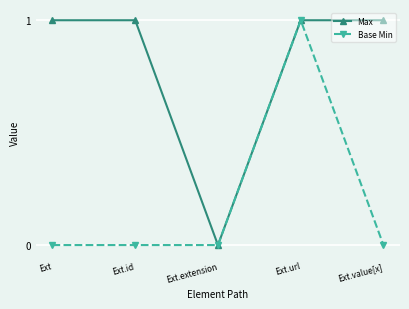

At which category is the sum across all series the highest?

Ext.url